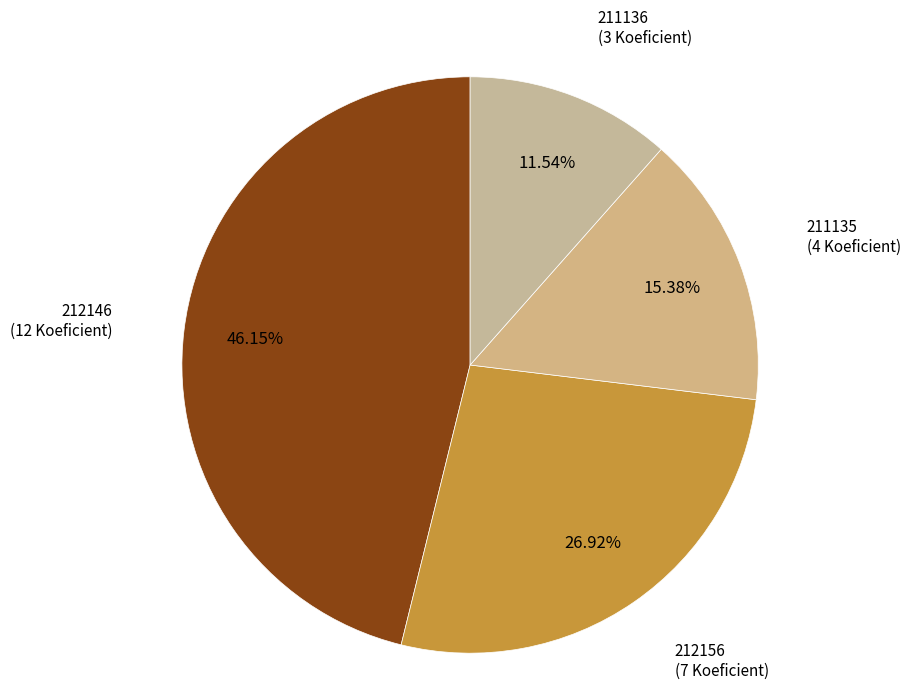

To the nearest percent, what portion does 211135 represent?

15%